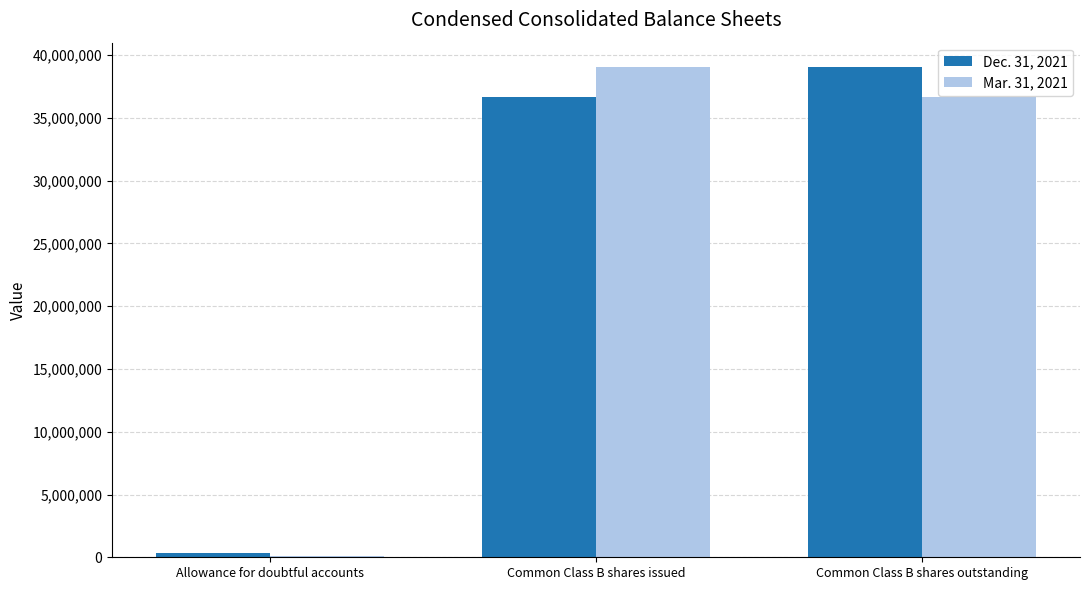

What is the total value across all series at Allowance for doubtful accounts?

445555